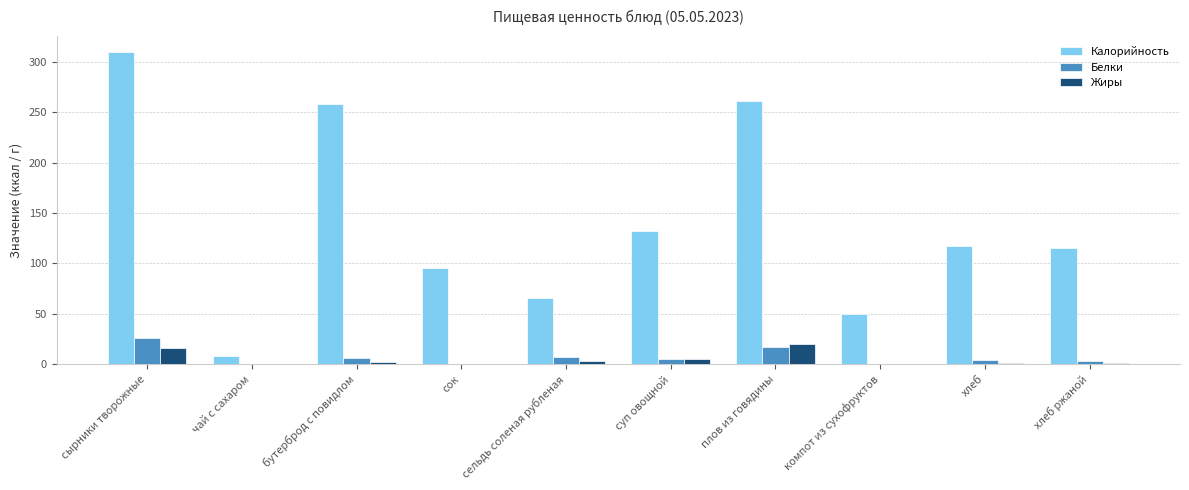

Which series has the largest total across all categories?

Калорийность